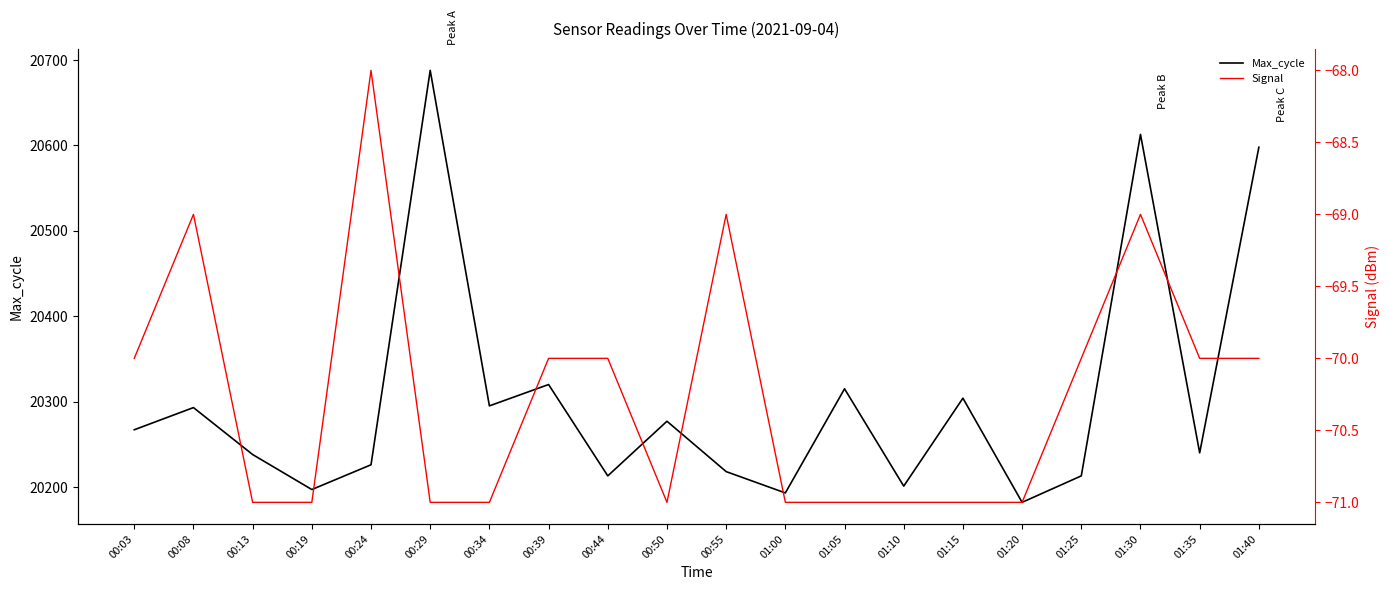

At how many categories does at least one series exceed 6420?

20